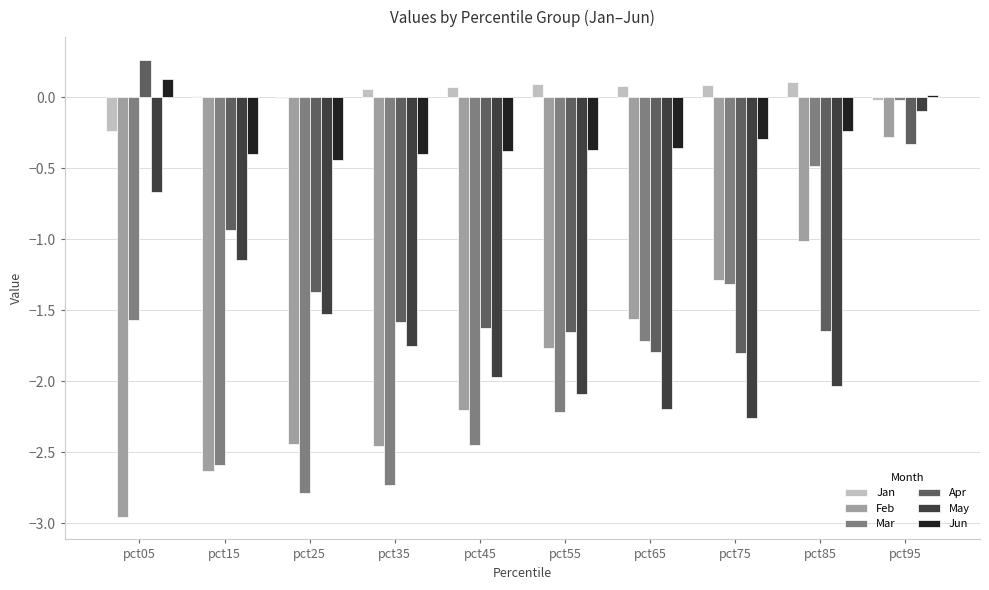

Which category has the highest value across all series?

pct05